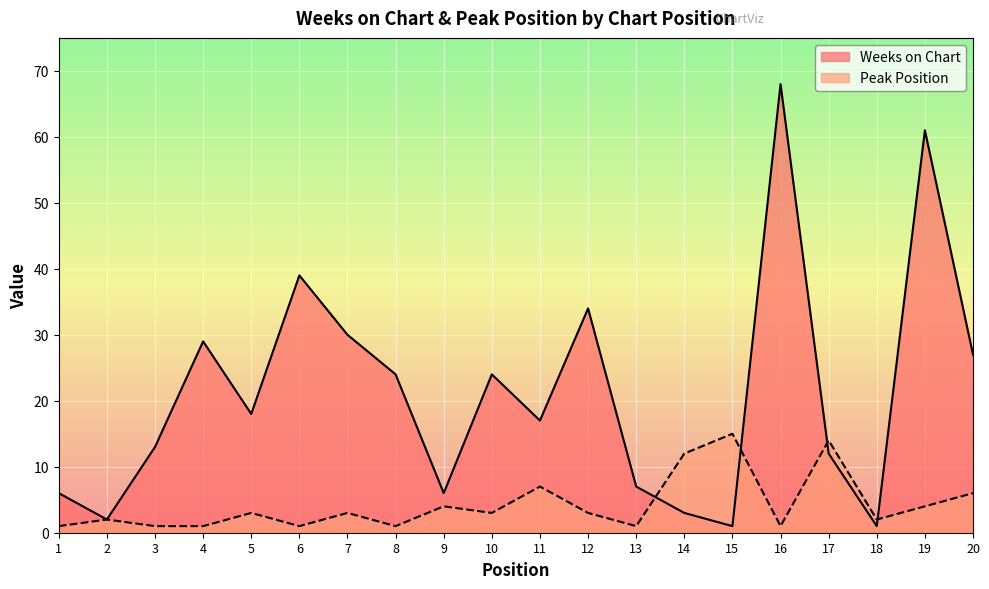

What is the difference between the second highest and minimum values in the Weeks on Chart series?

60